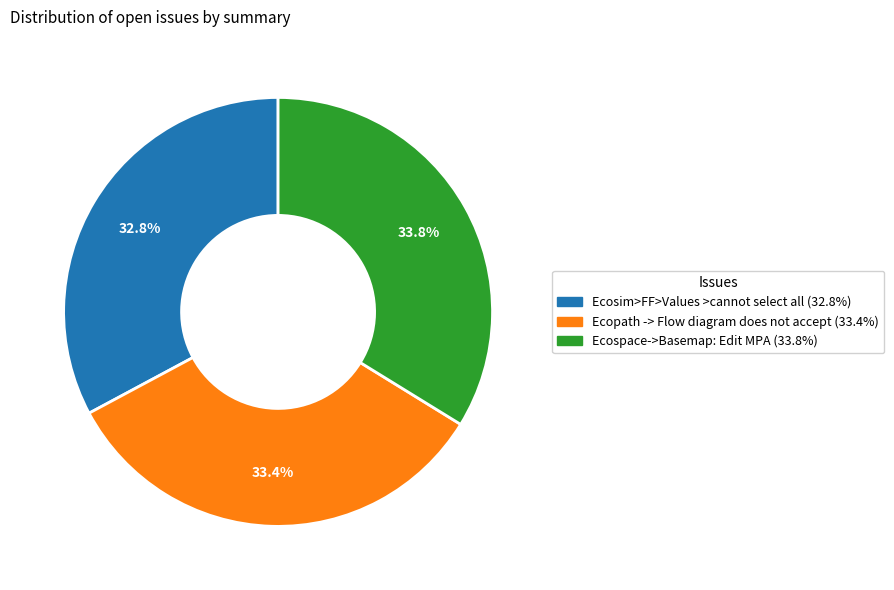

How many slices are in this pie chart?

3